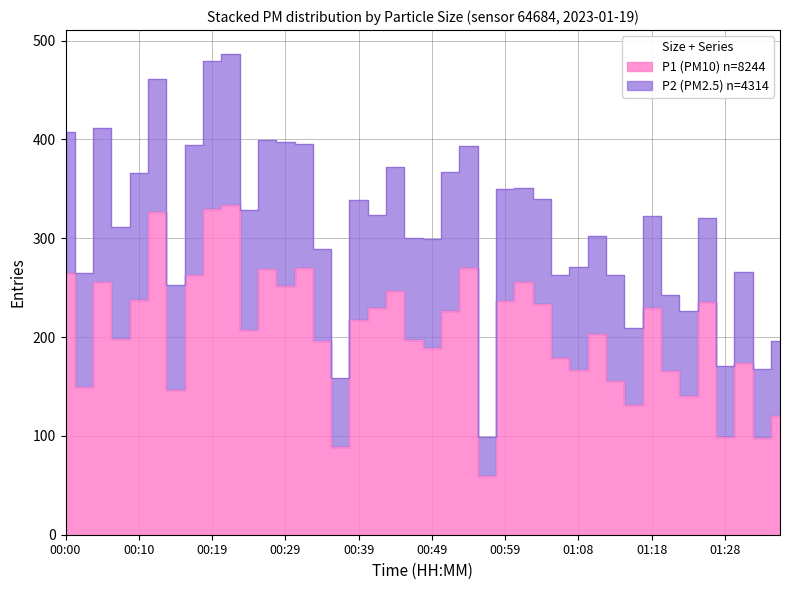

Approximately how many times larger is the value at 01:35 compared to 01:30?

0.7